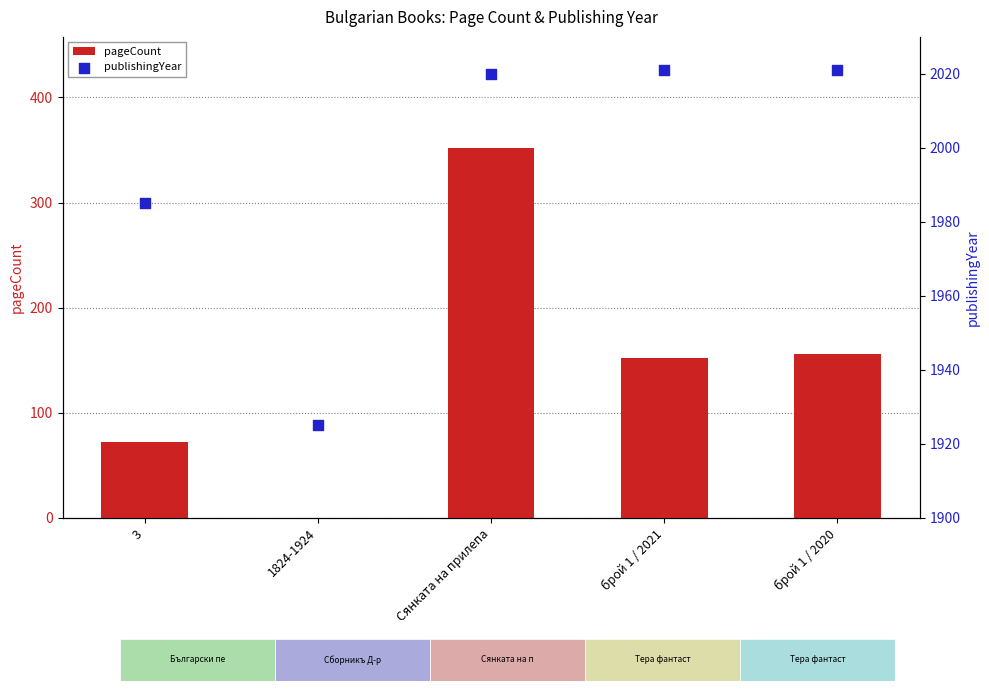

At how many categories does at least one series exceed 1962?

4